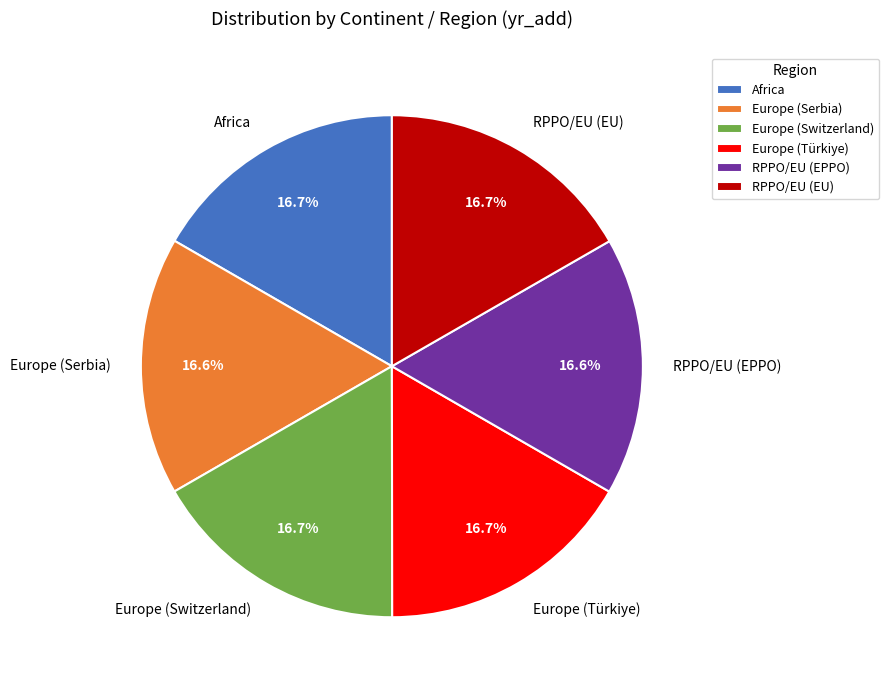

What is the total percentage of Africa and RPPO/EU (EPPO)?

33.3%